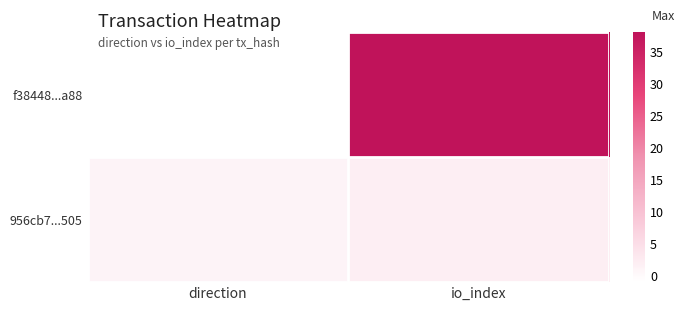

Reading left to right, what are all the values shown in this chart?

f38448...a88: direction=-1	io_index=38
956cb7...505: direction=1	io_index=2